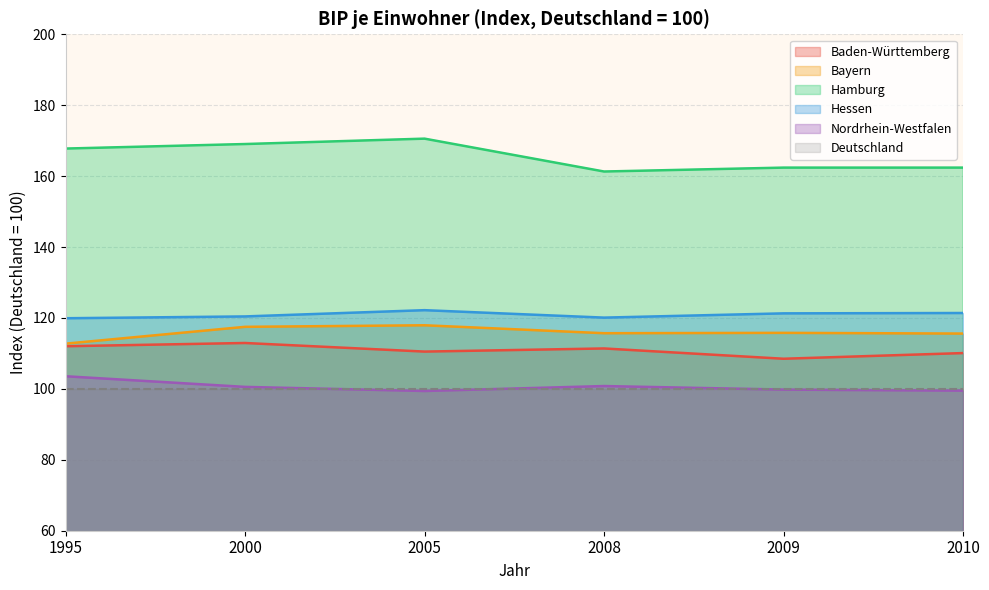

Where is Hessen nearest to the value 121?

2009